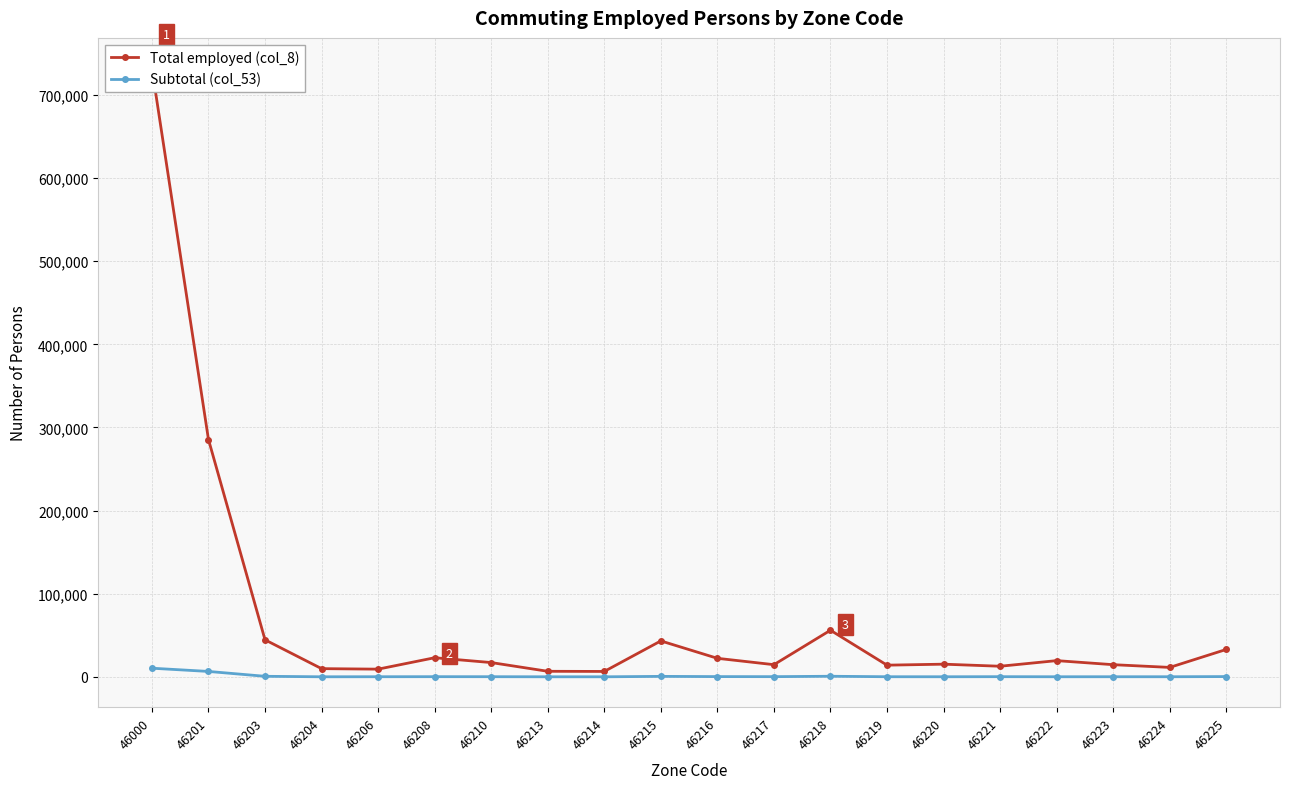

Reading right to left, extract all data points from this chart.

Total employed (col_8): 32933	11315	14593	19466	12711	15206	14010	56032	14597	22251	43195	6457	6636	17146	22951	9218	9824	44513	285516	732130
Subtotal (col_53): 282	73	84	59	154	59	93	669	179	247	525	11	25	126	156	93	27	615	6459	10351